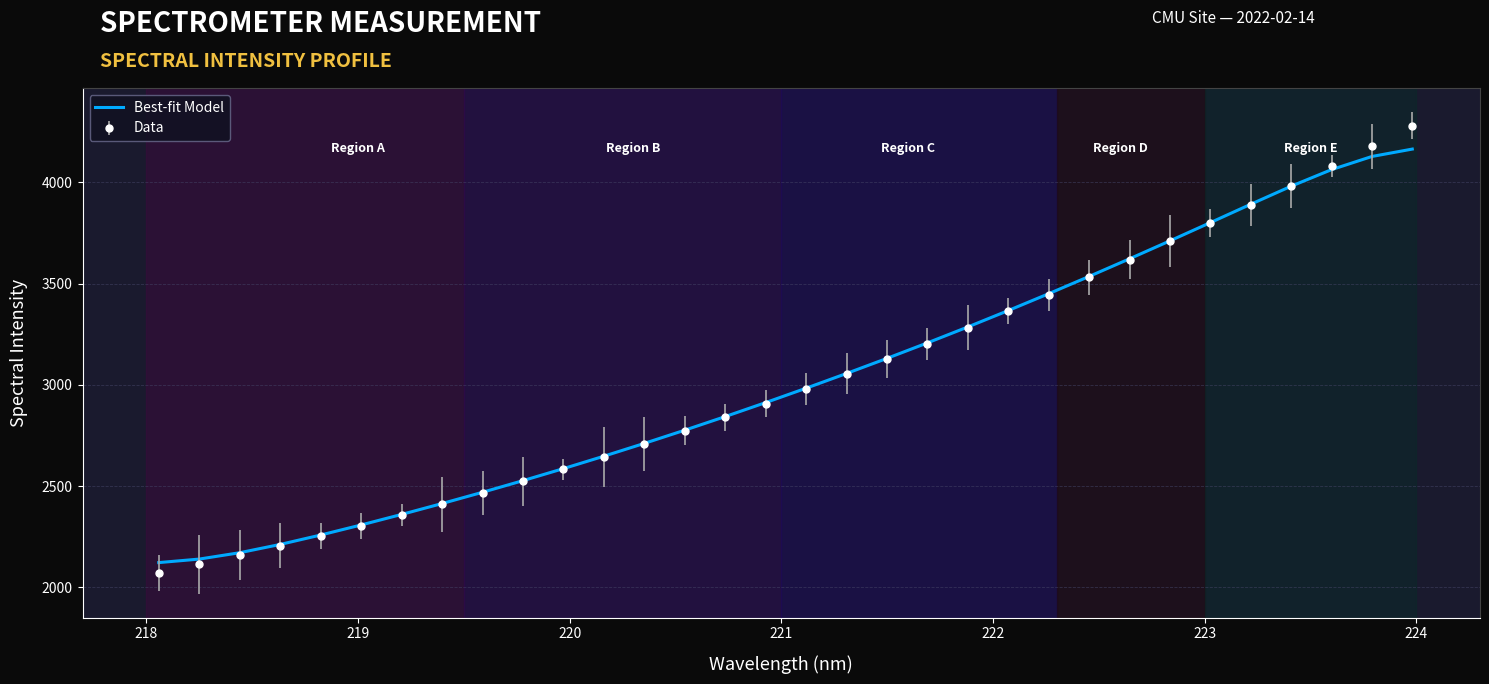

List the series in order of their peak value, highest first.

Data, Best-fit Model